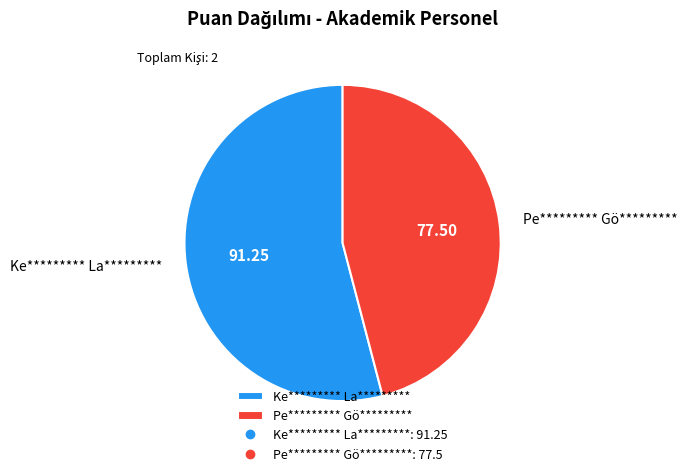

Between Pe********* Gö********* and Ke********* La*********, which is larger?

Ke********* La*********